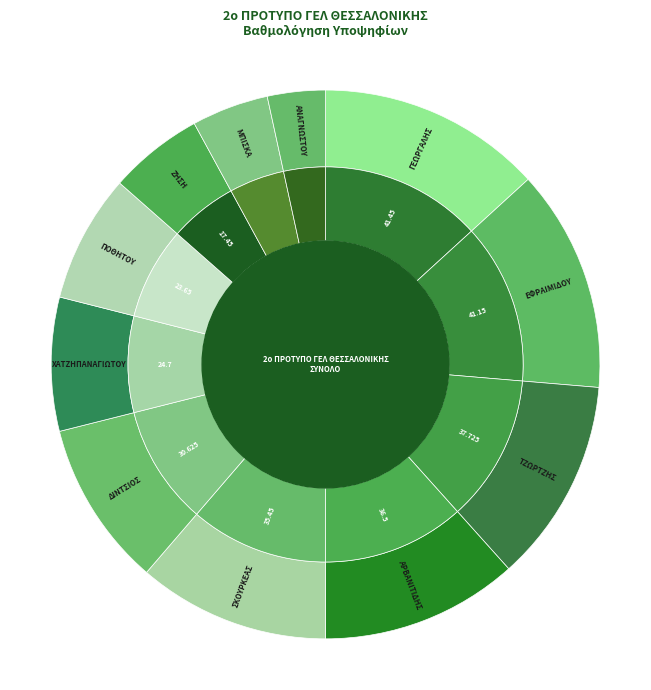

True or false: ΓΕΩΡΓΑΛΗΣ accounts for 1% of the total.

False